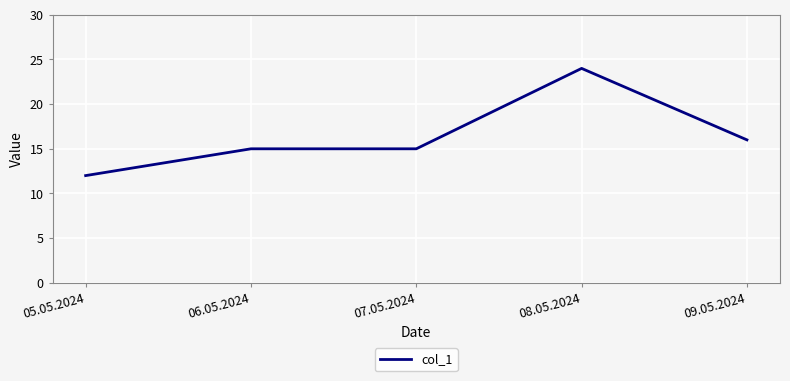

What value does the data have at 06.05.2024, to the nearest 10?

20